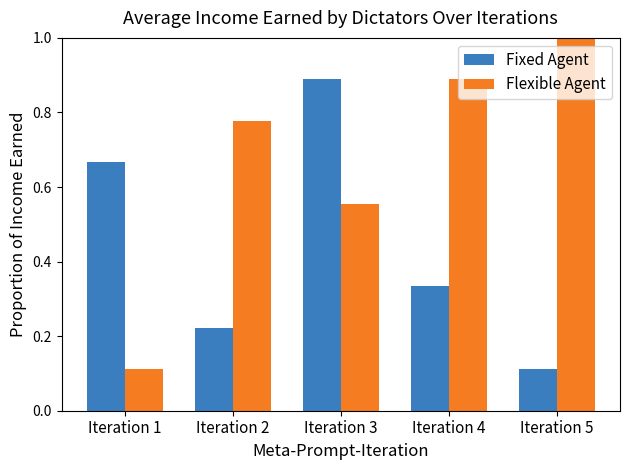

How many bars are there in each group?

2